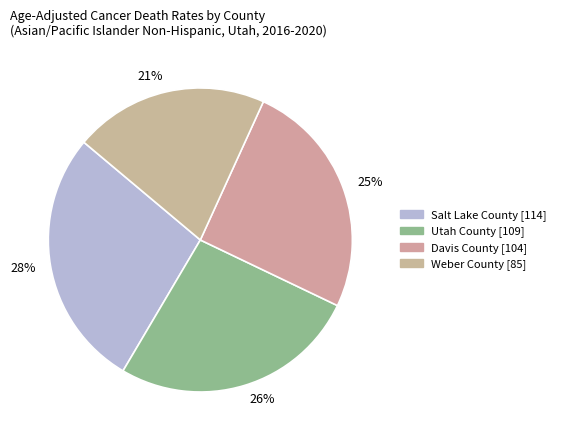

Is there a majority slice in this chart?

No